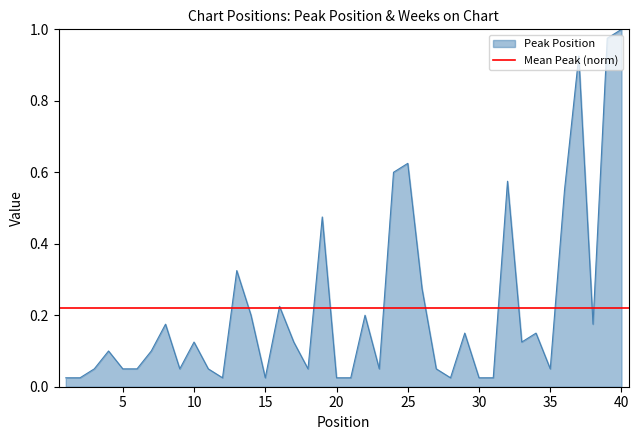

Is it true that the value at 5 is 0.1?

False